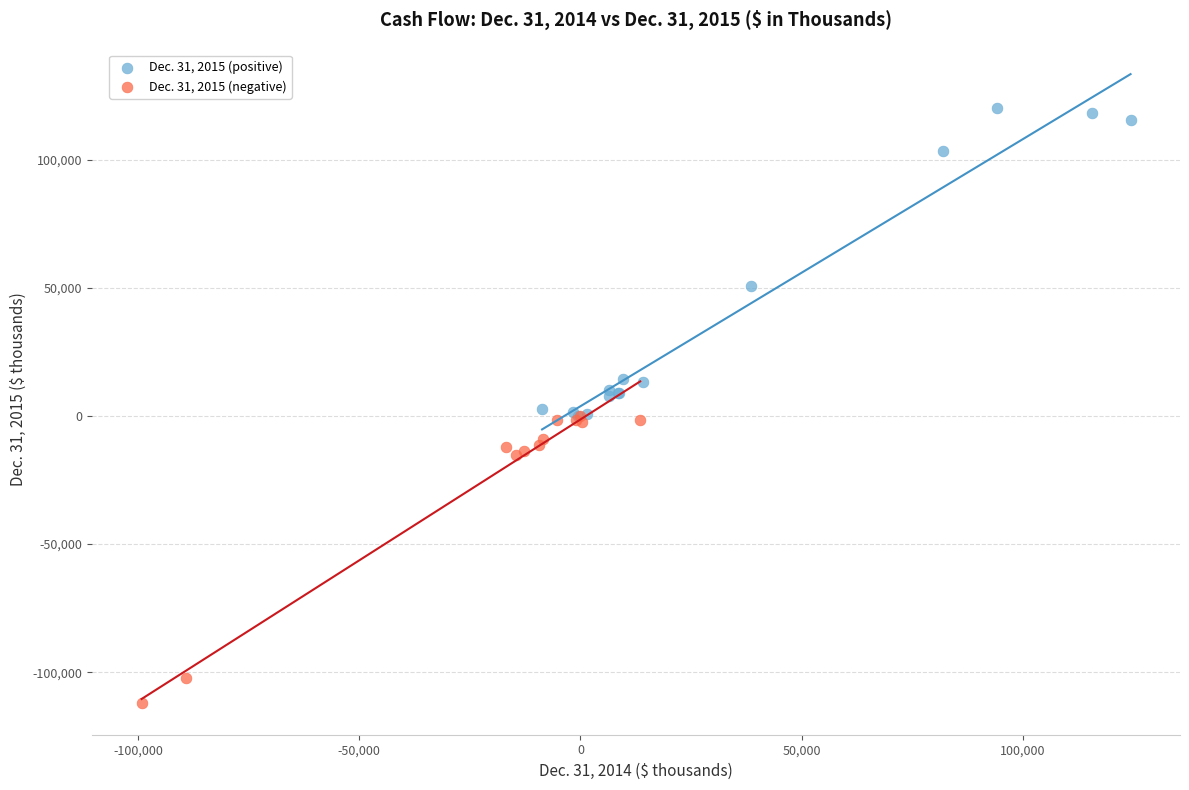

What are all the series names shown in the legend?

Dec. 31, 2015 (positive), Dec. 31, 2015 (negative)